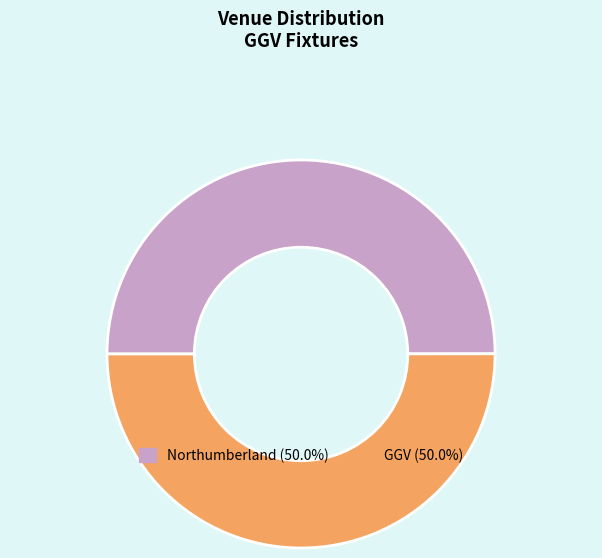

Do Northumberland and GGV together represent more than half of the pie?

Yes